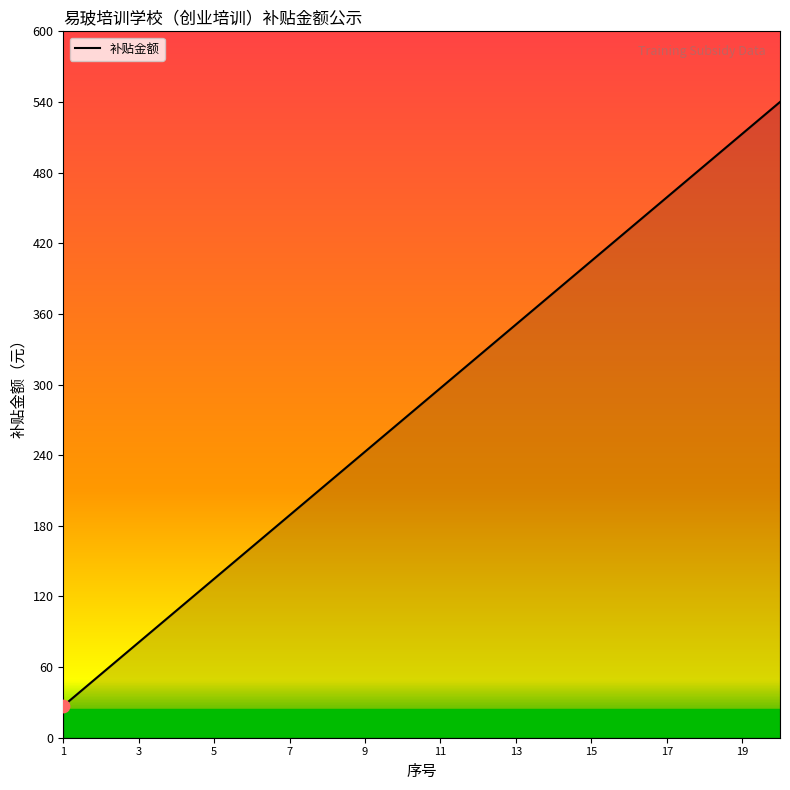

What is the maximum value shown in the chart?

540